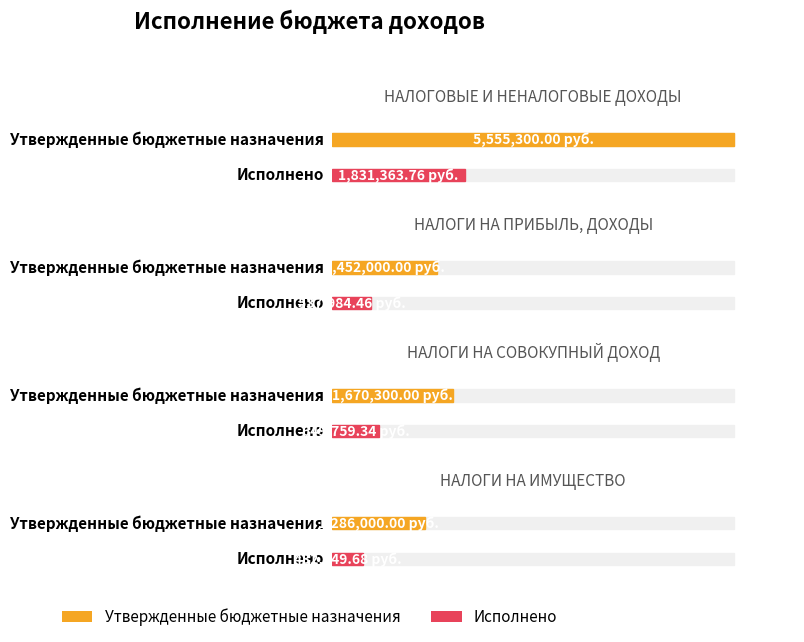

The Утвержденные бюджетные назначения series shows 687326.2 at НАЛОГИ НА ИМУЩЕСТВО. True or false?

False